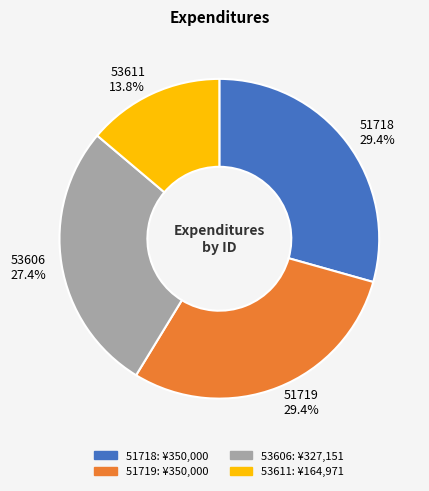

Which slice is the smallest?

53611